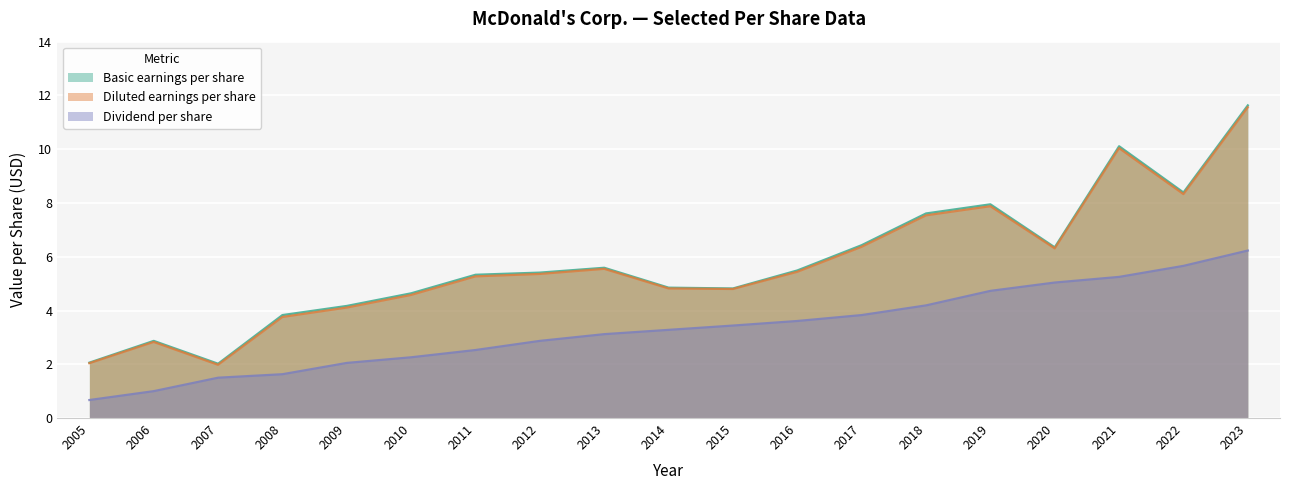

Count the number of data series in this chart.

3